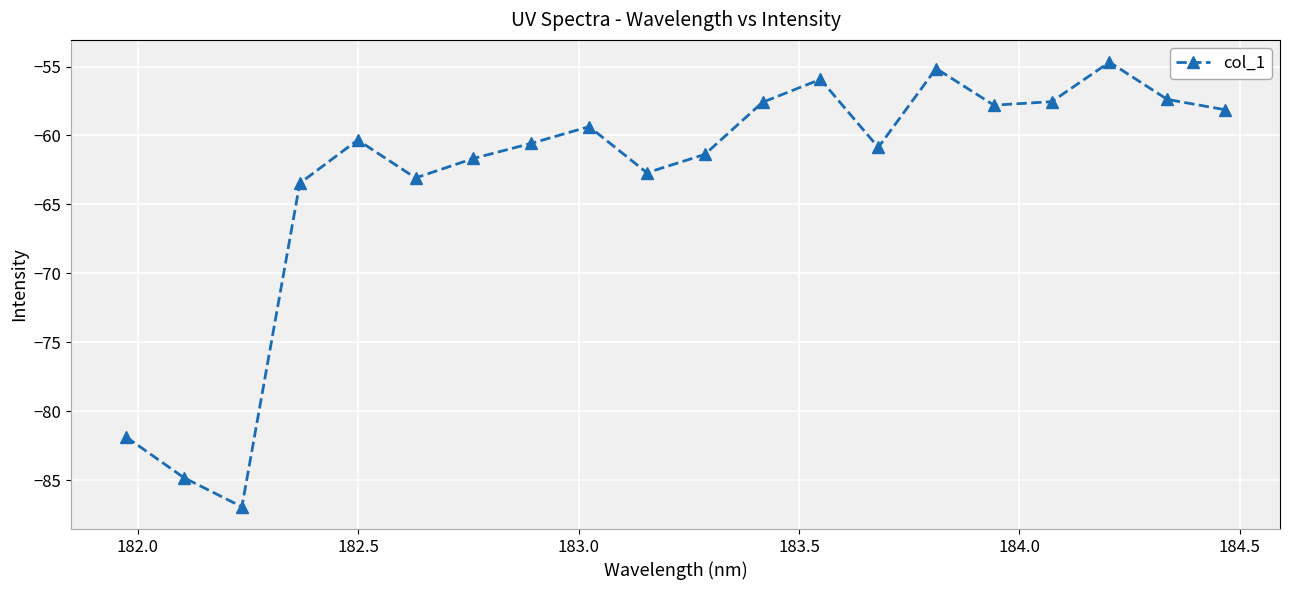

Does the chart have visible grid lines?

Yes